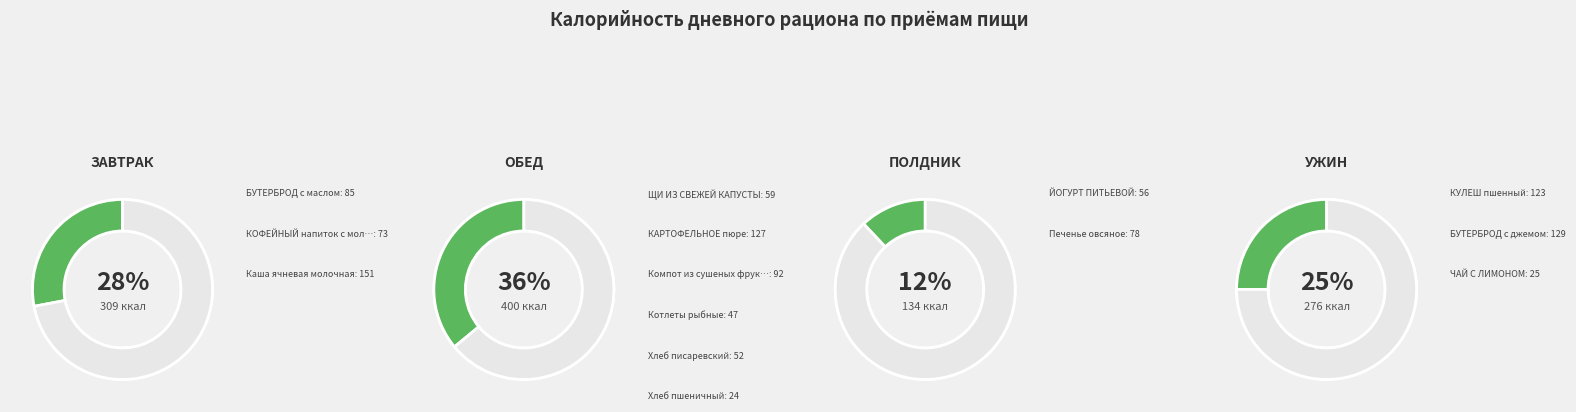

The ЧАЙ С ЛИМОНОМ slice represents 2% of the pie. True or false?

True